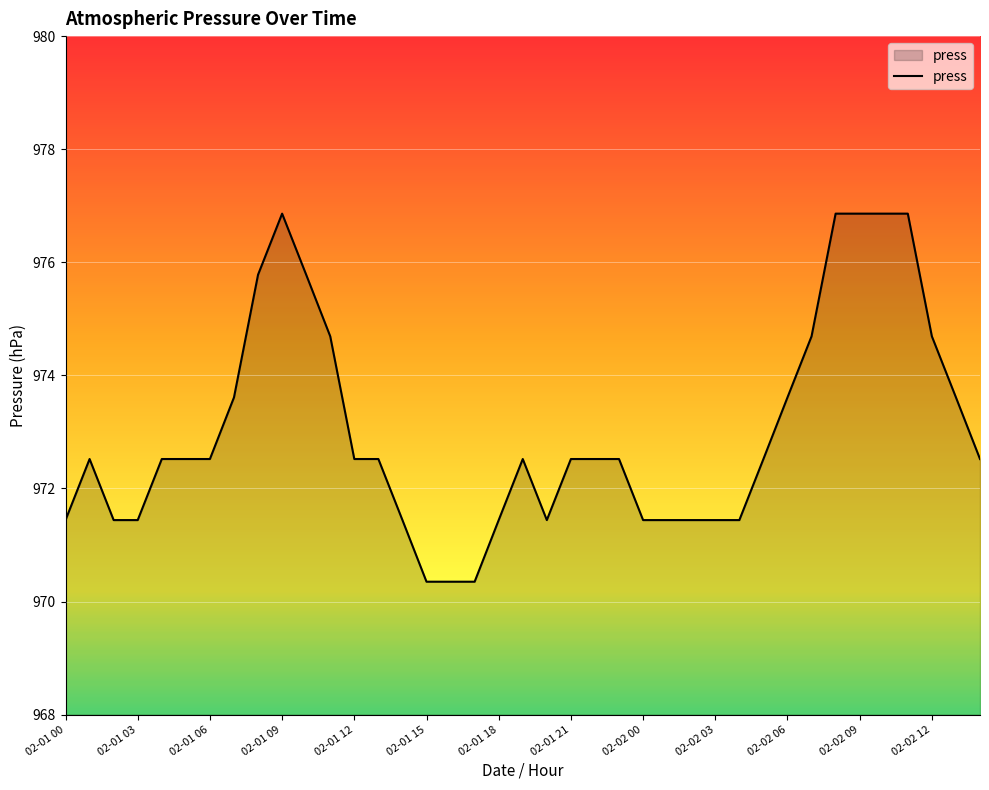

What is the greatest value displayed?

976.9